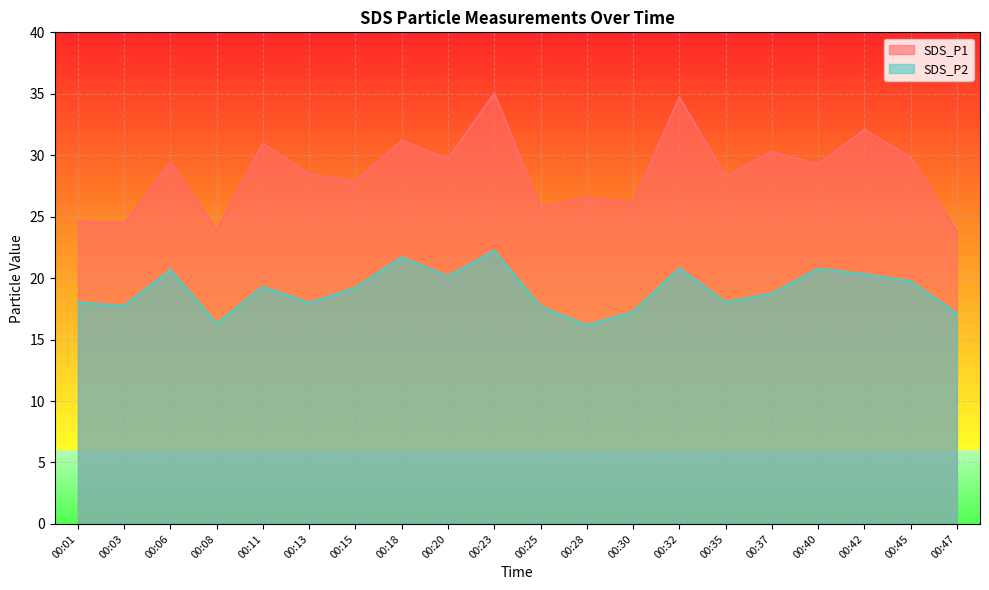

Reading left to right, what are all the values shown in this chart?

SDS_P1: 24.6	24.4	29.4	23.9	30.9	28.5	27.9	31.2	29.7	35.0	25.8	26.6	26.1	34.7	28.3	30.3	29.2	32.1	29.9	23.8
SDS_P2: 18.0	17.8	20.7	16.3	19.3	18.0	19.2	21.7	20.1	22.2	17.7	16.2	17.2	20.8	18.1	18.8	20.8	20.3	19.8	17.1